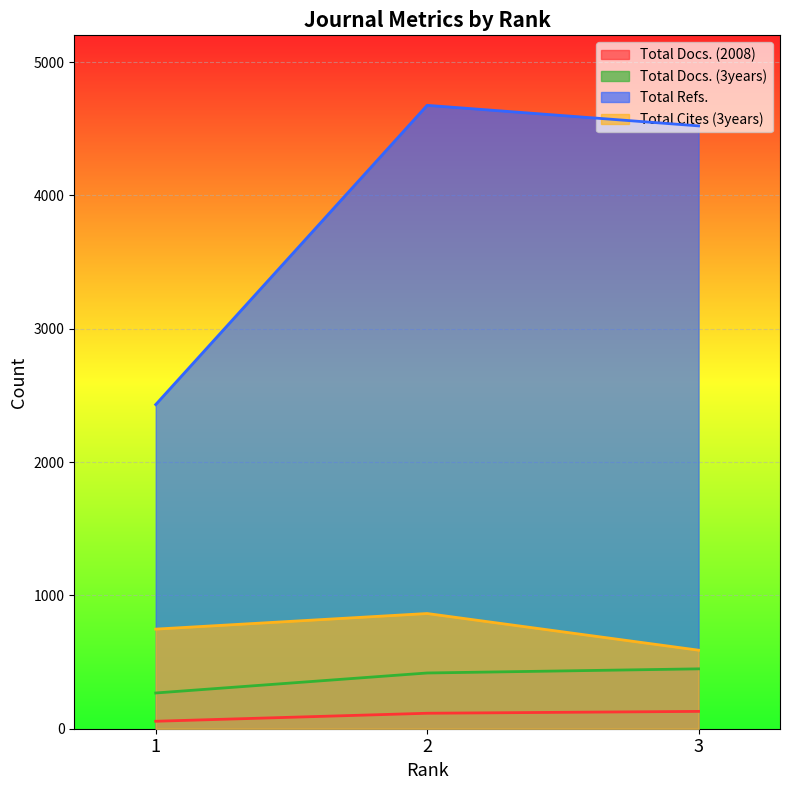

Which series has the widest spread of values?

Total Refs.